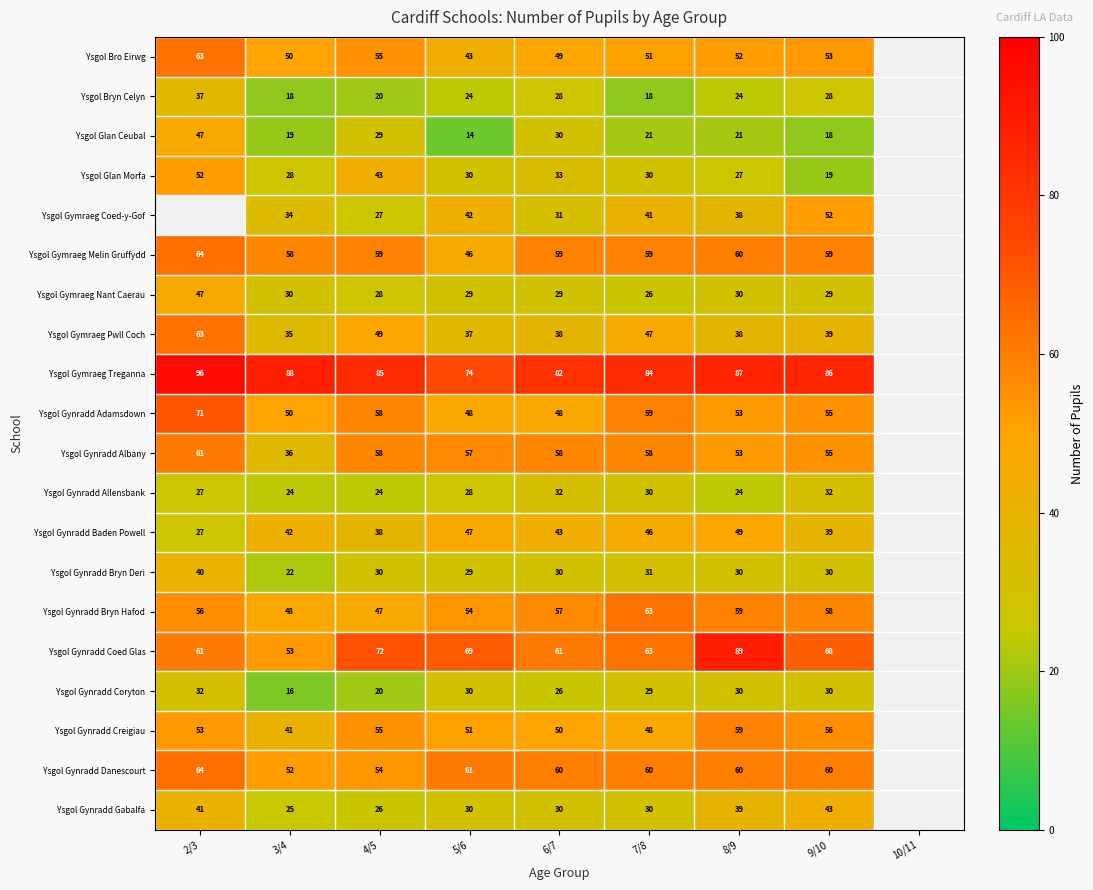

True or false: Ysgol Gymraeg Melin Gruffydd has a value of 28 at 8/9.

False